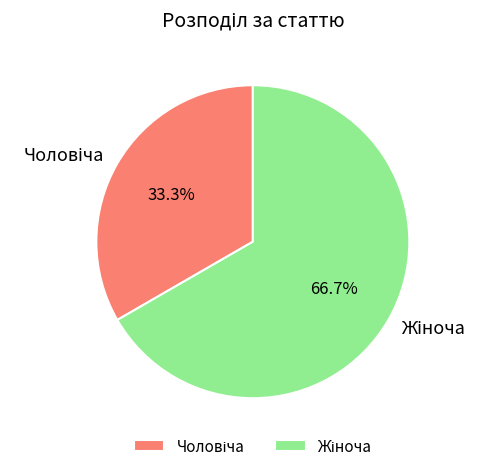

Is there a majority slice in this chart?

Yes